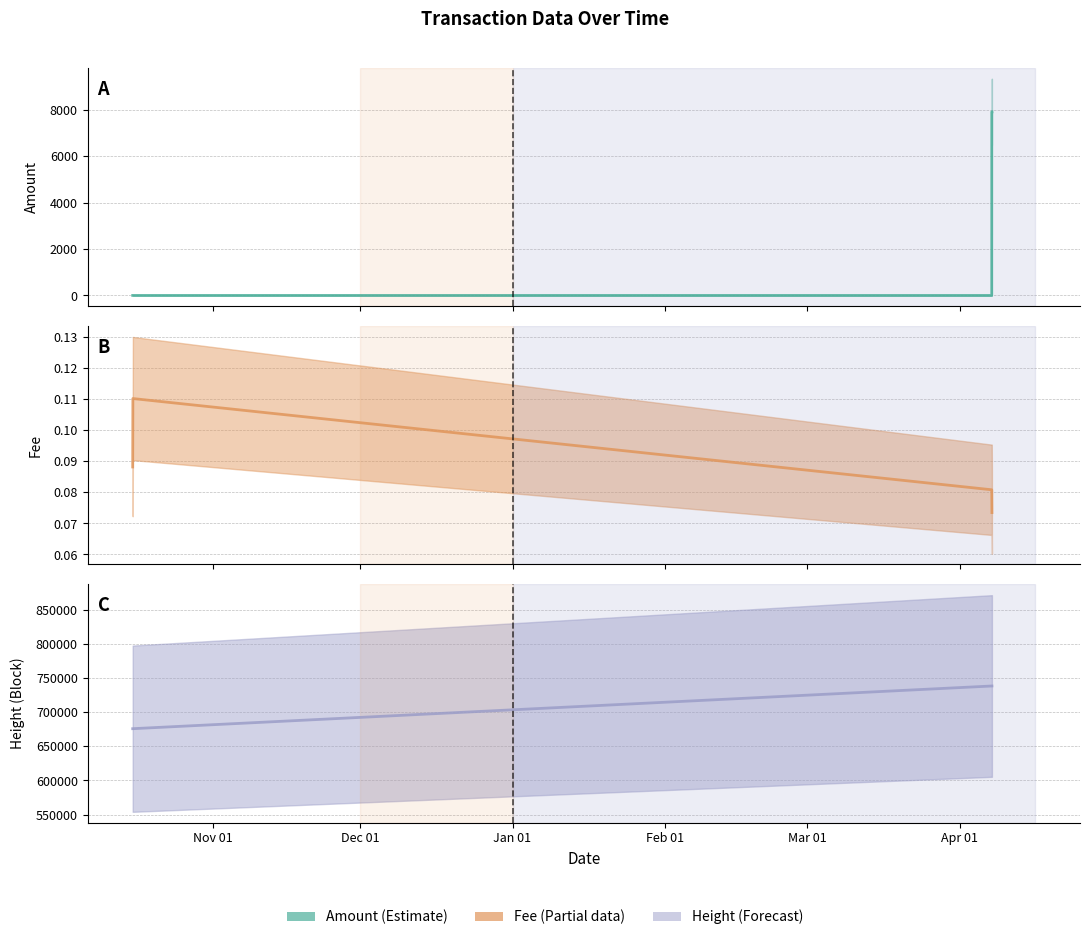

How many data points does each series have?

5